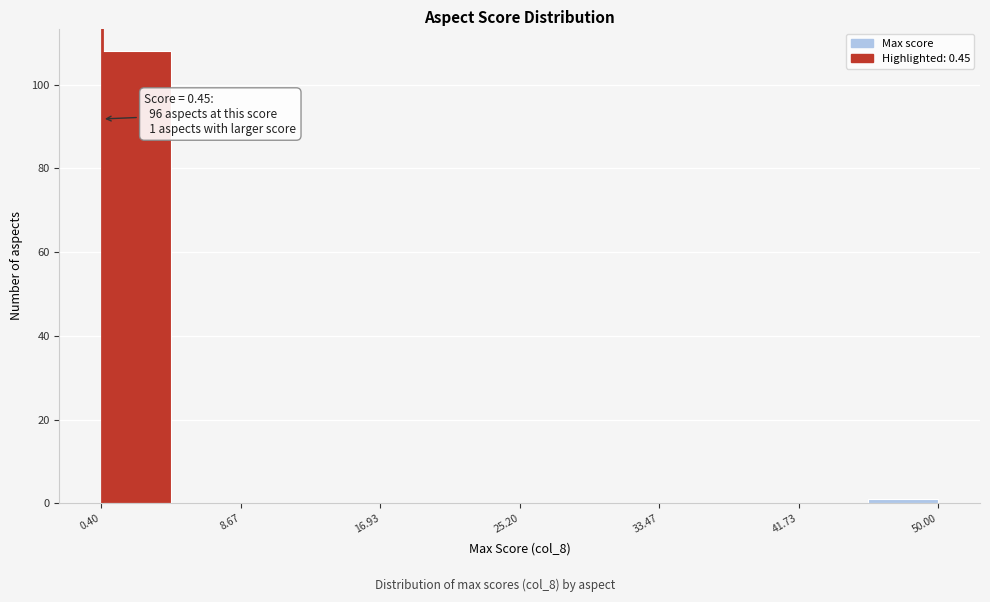

Which range on the x-axis has the tallest bar?

0 to 5